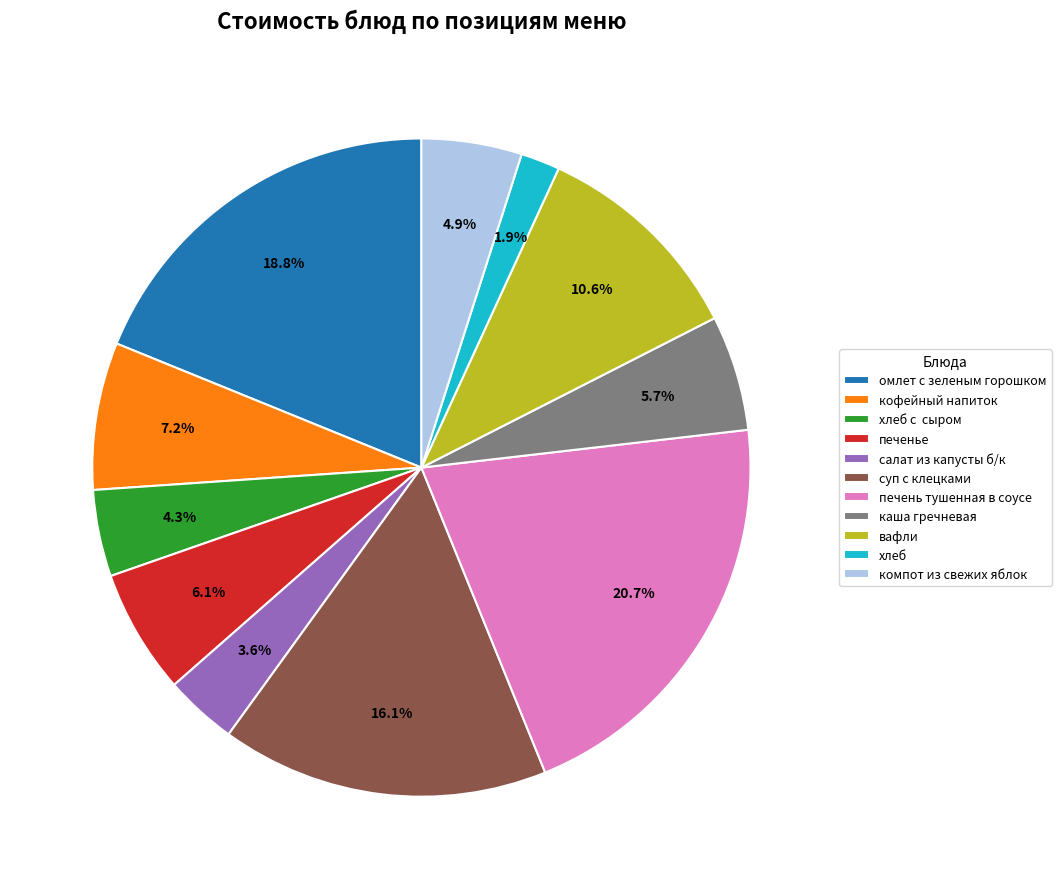

Is there any slice that represents more than half of the pie?

No